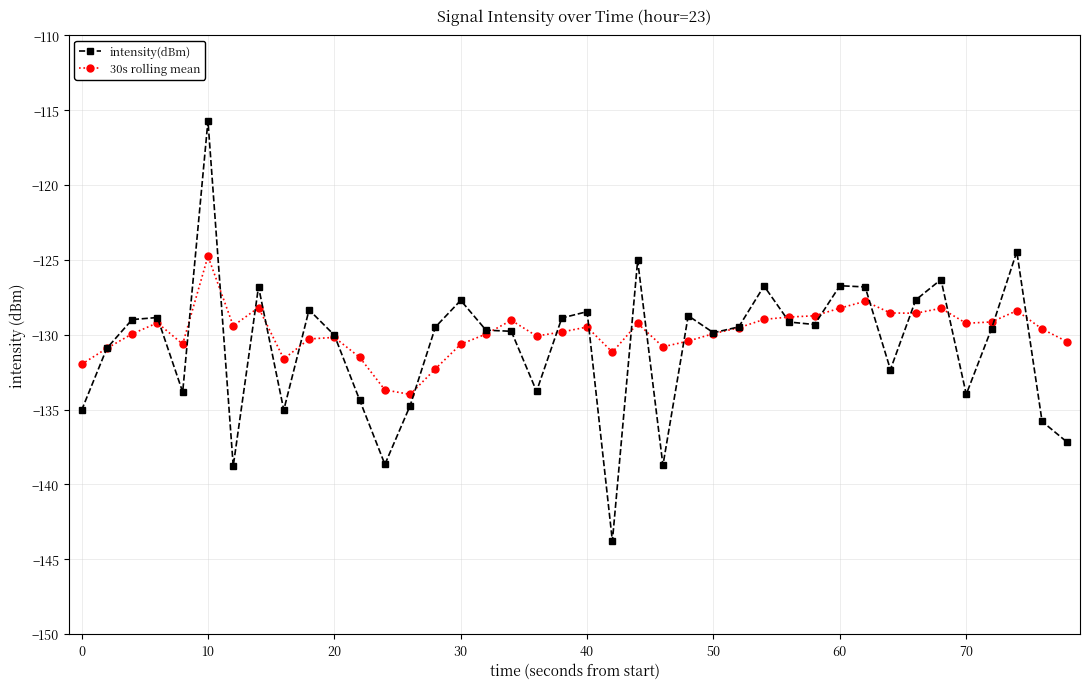

What is the value of the 30s rolling mean point at the 23rd from the left?

-129.2